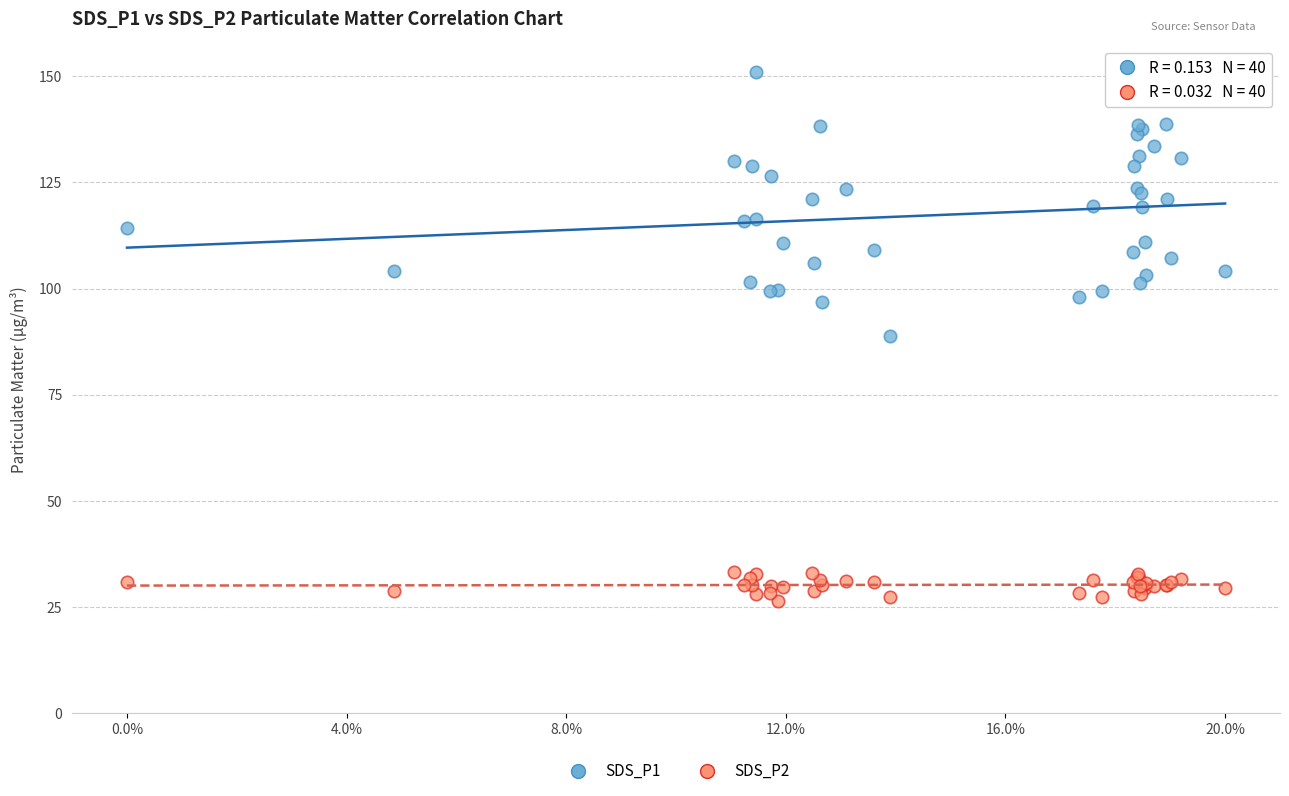

What is the X range (max minus min) for the scatter plot?

1.0